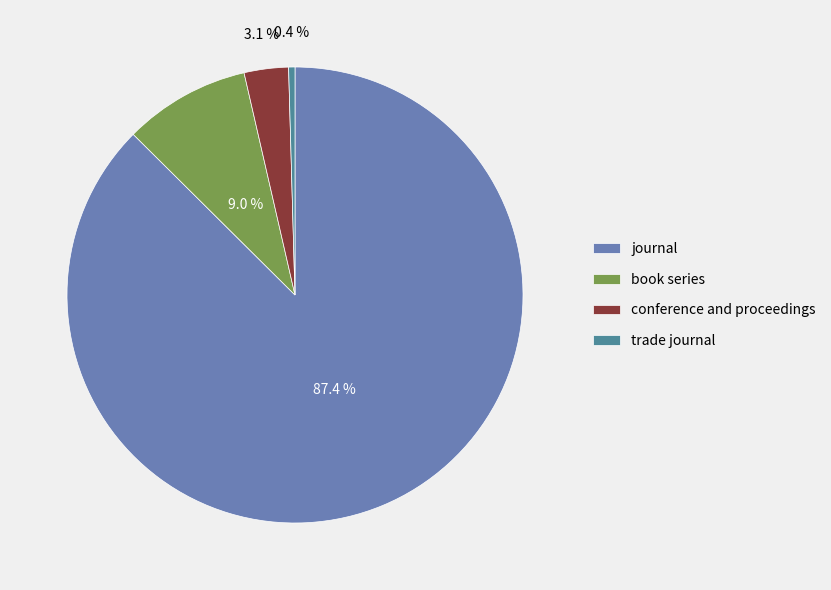

Combined, what portion of the pie is journal and trade journal?

87.9%